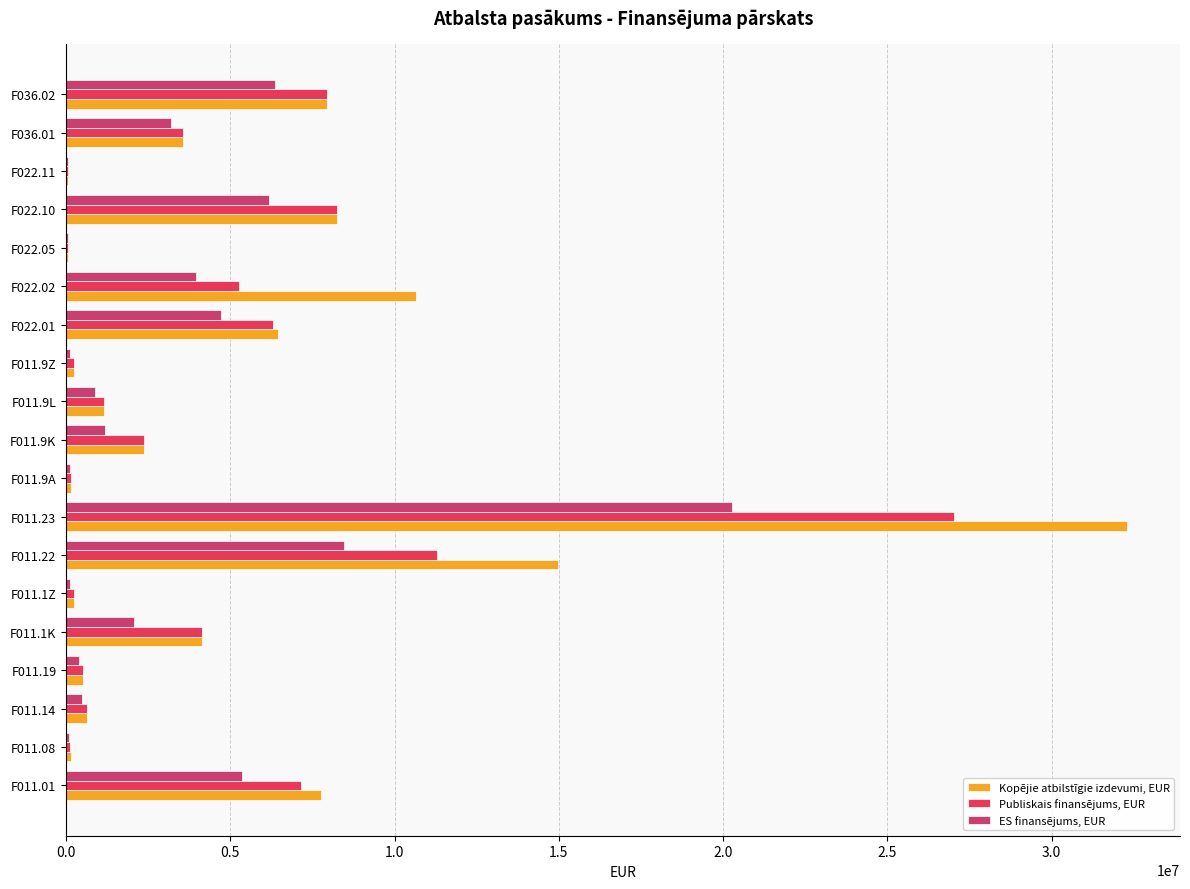

Count the number of categories in the chart.

19